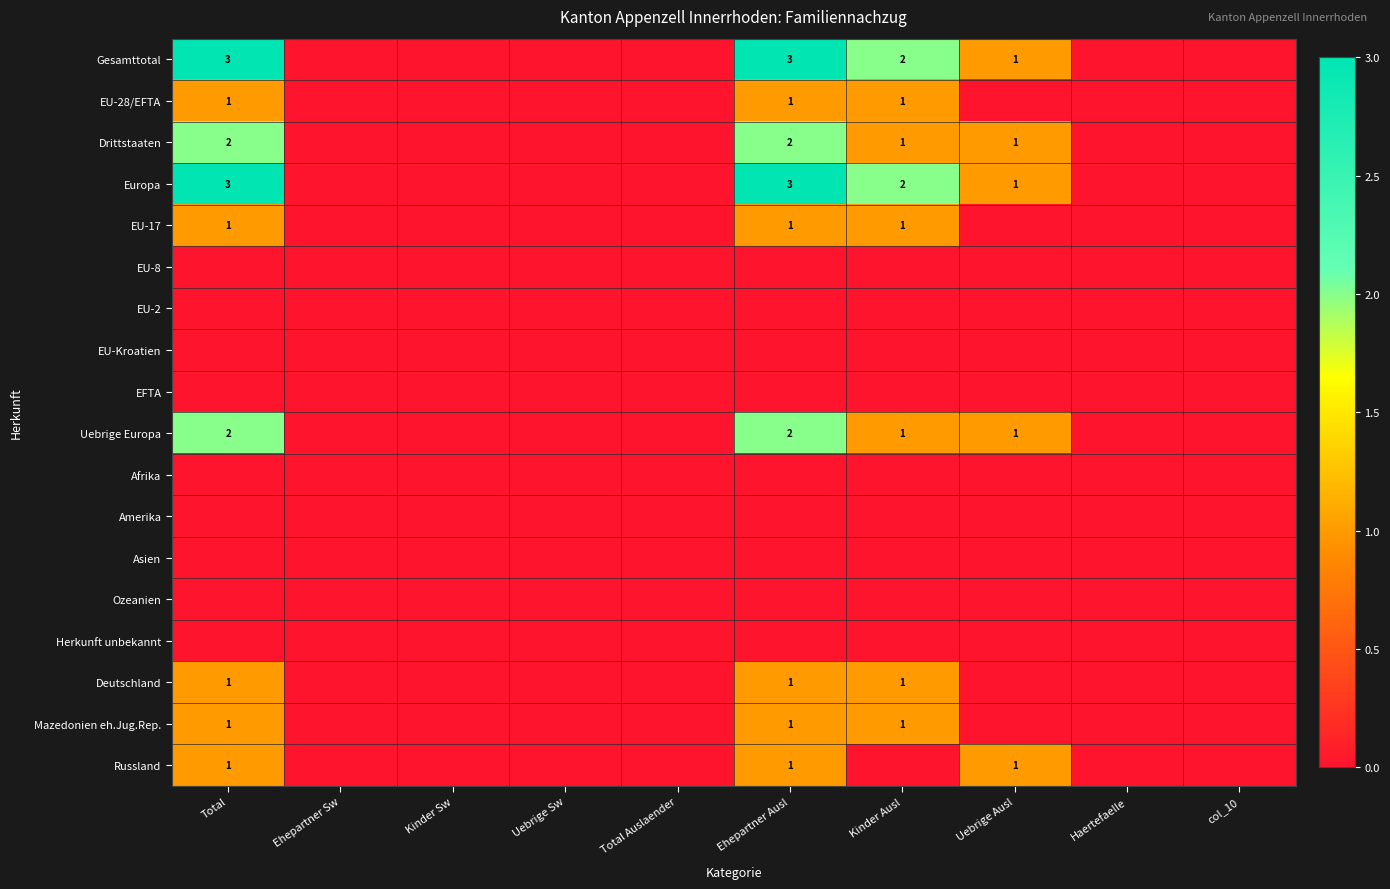

At how many categories does at least one series exceed 2?

2